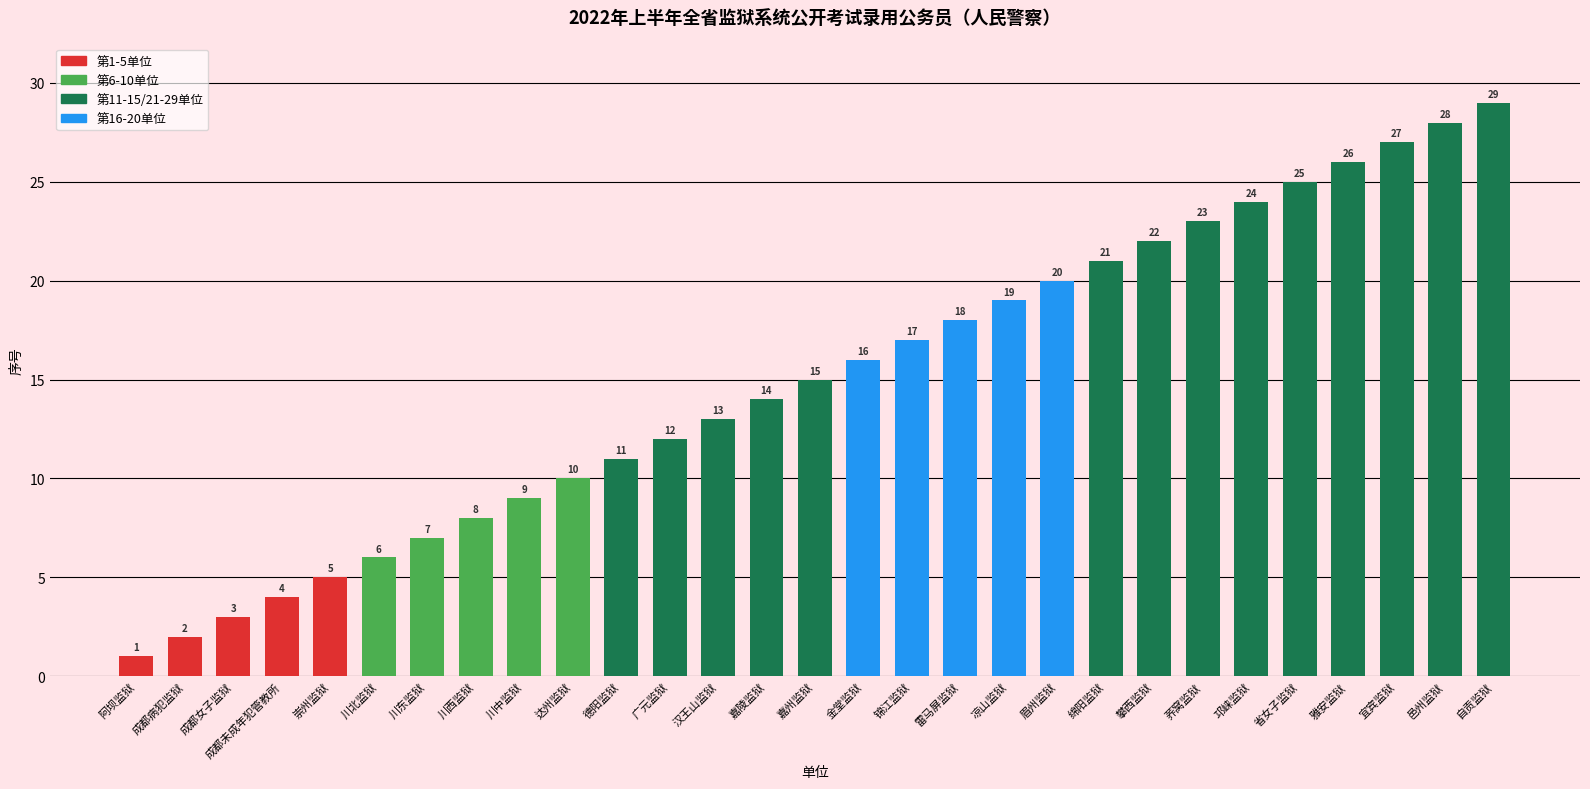

Rank the categories by value from highest to lowest.

自贡监狱, 邑州监狱, 宜宾监狱, 雅安监狱, 省女子监狱, 邛崃监狱, 荞窝监狱, 攀西监狱, 绵阳监狱, 眉州监狱, 凉山监狱, 雷马屏监狱, 锦江监狱, 金堂监狱, 嘉州监狱, 嘉陵监狱, 汉王山监狱, 广元监狱, 德阳监狱, 达州监狱, 川中监狱, 川西监狱, 川东监狱, 川北监狱, 崇州监狱, 成都未成年犯管教所, 成都女子监狱, 成都病犯监狱, 阿坝监狱